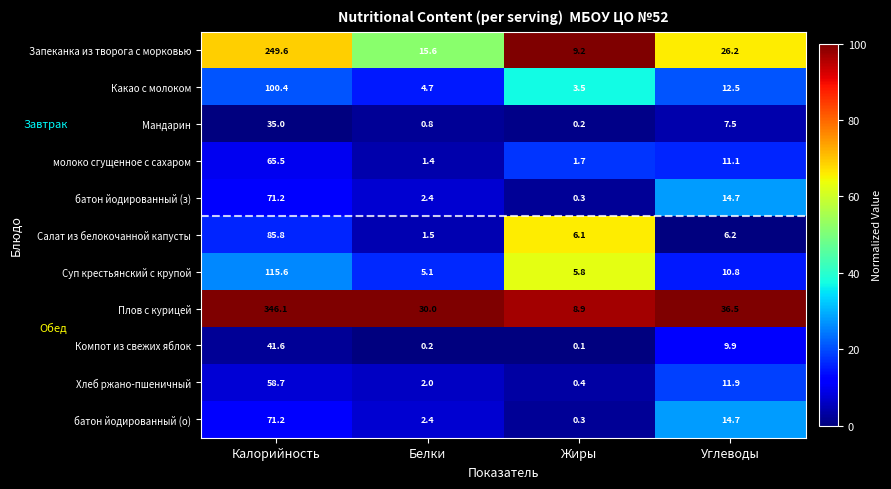

What is the difference between the highest and lowest values at Жиры?

9.1